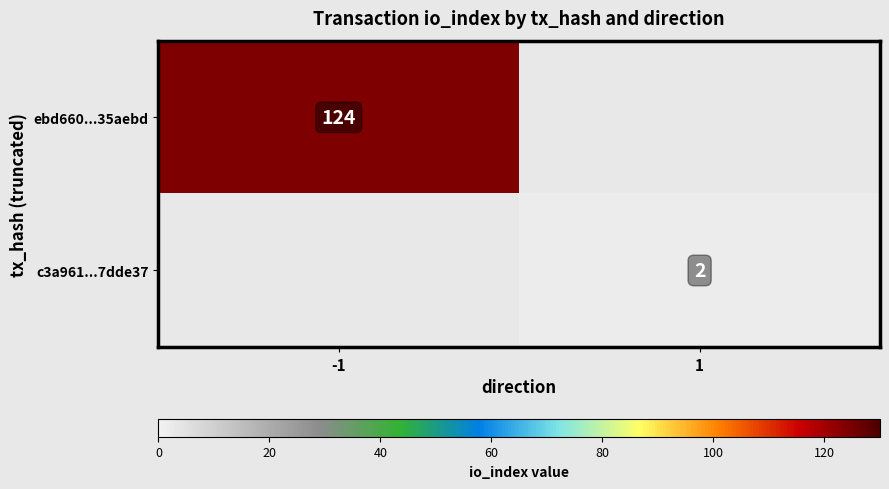

True or false: ebd660...35aebd has a value of 55 at -1.

False